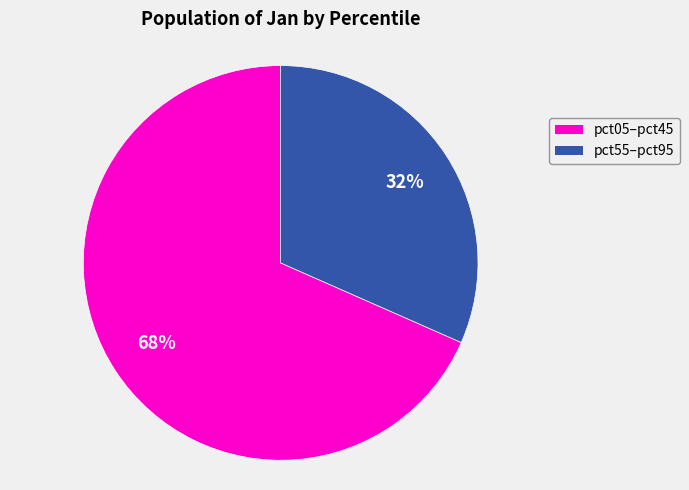

Is there any slice that represents more than half of the pie?

Yes